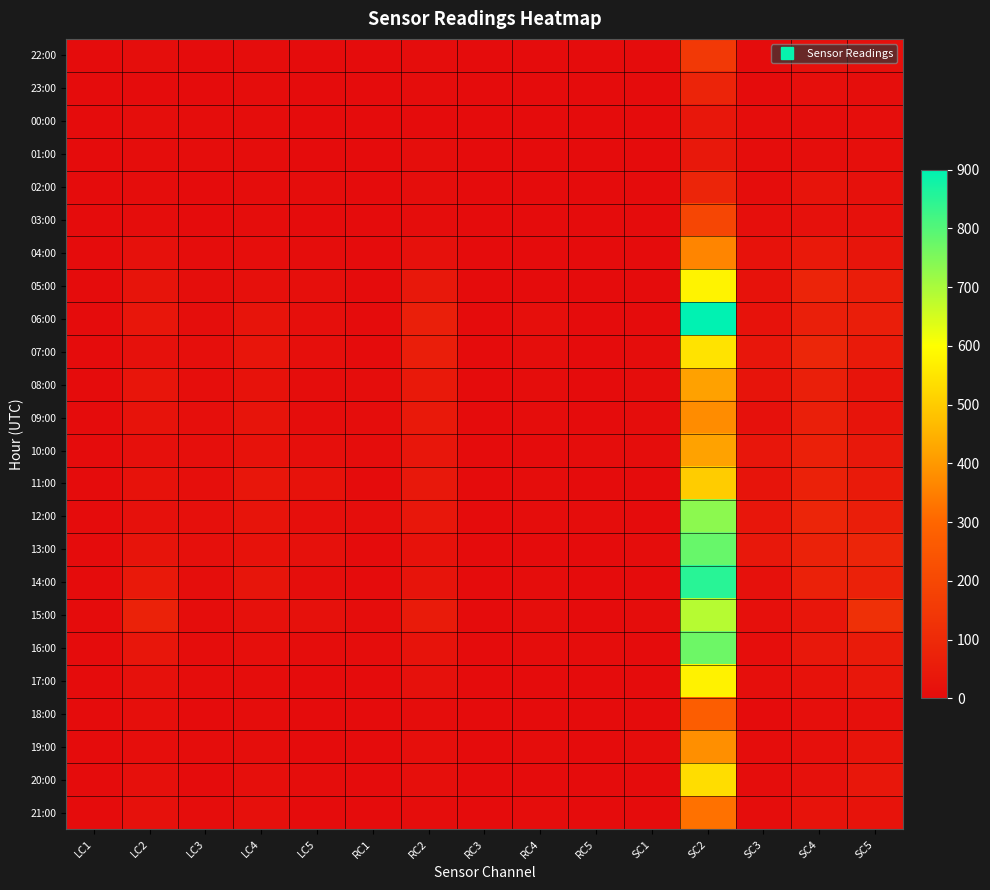

Reading left to right, transcribe all the data shown in this chart.

22:00: LC1=0	LC2=7	LC3=0	LC4=5	LC5=1	RC1=0	RC2=4	RC3=0	RC4=0	RC5=0	SC1=0	SC2=151	SC3=1	SC4=18	SC5=14
23:00: LC1=0	LC2=1	LC3=0	LC4=2	LC5=0	RC1=0	RC2=2	RC3=0	RC4=0	RC5=0	SC1=0	SC2=82	SC3=1	SC4=9	SC5=6
00:00: LC1=0	LC2=6	LC3=2	LC4=4	LC5=0	RC1=0	RC2=1	RC3=0	RC4=0	RC5=0	SC1=0	SC2=38	SC3=2	SC4=4	SC5=8
01:00: LC1=0	LC2=5	LC3=2	LC4=3	LC5=1	RC1=0	RC2=6	RC3=0	RC4=0	RC5=0	SC1=0	SC2=39	SC3=5	SC4=7	SC5=10
02:00: LC1=0	LC2=3	LC3=0	LC4=2	LC5=3	RC1=0	RC2=7	RC3=0	RC4=0	RC5=0	SC1=0	SC2=85	SC3=4	SC4=26	SC5=17
03:00: LC1=0	LC2=2	LC3=0	LC4=4	LC5=0	RC1=0	RC2=4	RC3=0	RC4=0	RC5=0	SC1=0	SC2=196	SC3=9	SC4=18	SC5=16
04:00: LC1=0	LC2=19	LC3=4	LC4=8	LC5=3	RC1=0	RC2=17	RC3=0	RC4=1	RC5=0	SC1=0	SC2=362	SC3=20	SC4=43	SC5=29
05:00: LC1=0	LC2=28	LC3=6	LC4=13	LC5=11	RC1=0	RC2=42	RC3=0	RC4=0	RC5=0	SC1=1	SC2=577	SC3=21	SC4=82	SC5=57
06:00: LC1=0	LC2=32	LC3=7	LC4=26	LC5=11	RC1=1	RC2=63	RC3=0	RC4=11	RC5=0	SC1=0	SC2=900	SC3=21	SC4=63	SC5=59
07:00: LC1=1	LC2=17	LC3=10	LC4=30	LC5=9	RC1=1	RC2=60	RC3=0	RC4=7	RC5=0	SC1=2	SC2=545	SC3=35	SC4=88	SC5=48
08:00: LC1=0	LC2=31	LC3=8	LC4=21	LC5=5	RC1=3	RC2=44	RC3=0	RC4=3	RC5=0	SC1=2	SC2=417	SC3=26	SC4=63	SC5=26
09:00: LC1=0	LC2=24	LC3=10	LC4=25	LC5=3	RC1=2	RC2=44	RC3=0	RC4=4	RC5=1	SC1=3	SC2=376	SC3=19	SC4=65	SC5=27
10:00: LC1=0	LC2=15	LC3=9	LC4=20	LC5=9	RC1=3	RC2=34	RC3=1	RC4=0	RC5=5	SC1=2	SC2=419	SC3=33	SC4=67	SC5=41
11:00: LC1=0	LC2=20	LC3=10	LC4=32	LC5=20	RC1=0	RC2=39	RC3=0	RC4=2	RC5=0	SC1=1	SC2=500	SC3=27	SC4=70	SC5=49
12:00: LC1=0	LC2=16	LC3=14	LC4=25	LC5=9	RC1=6	RC2=38	RC3=0	RC4=4	RC5=2	SC1=0	SC2=734	SC3=32	SC4=86	SC5=59
13:00: LC1=0	LC2=26	LC3=14	LC4=20	LC5=19	RC1=0	RC2=21	RC3=0	RC4=0	RC5=0	SC1=2	SC2=777	SC3=40	SC4=73	SC5=84
14:00: LC1=0	LC2=45	LC3=6	LC4=29	LC5=6	RC1=1	RC2=25	RC3=0	RC4=3	RC5=1	SC1=0	SC2=851	SC3=16	SC4=70	SC5=72
15:00: LC1=0	LC2=75	LC3=3	LC4=18	LC5=17	RC1=3	RC2=52	RC3=0	RC4=7	RC5=0	SC1=3	SC2=684	SC3=14	SC4=35	SC5=122
16:00: LC1=0	LC2=32	LC3=3	LC4=10	LC5=3	RC1=3	RC2=24	RC3=0	RC4=5	RC5=2	SC1=1	SC2=770	SC3=8	SC4=39	SC5=52
17:00: LC1=0	LC2=19	LC3=2	LC4=3	LC5=0	RC1=0	RC2=16	RC3=0	RC4=0	RC5=0	SC1=1	SC2=575	SC3=12	SC4=20	SC5=37
18:00: LC1=0	LC2=11	LC3=0	LC4=2	LC5=0	RC1=0	RC2=4	RC3=0	RC4=0	RC5=0	SC1=1	SC2=273	SC3=1	SC4=11	SC5=14
19:00: LC1=0	LC2=8	LC3=4	LC4=7	LC5=0	RC1=0	RC2=10	RC3=0	RC4=2	RC5=0	SC1=2	SC2=383	SC3=2	SC4=15	SC5=26
20:00: LC1=0	LC2=13	LC3=0	LC4=9	LC5=2	RC1=0	RC2=9	RC3=0	RC4=0	RC5=0	SC1=1	SC2=534	SC3=5	SC4=16	SC5=36
21:00: LC1=0	LC2=17	LC3=2	LC4=15	LC5=0	RC1=0	RC2=4	RC3=0	RC4=2	RC5=0	SC1=1	SC2=323	SC3=2	SC4=23	SC5=23